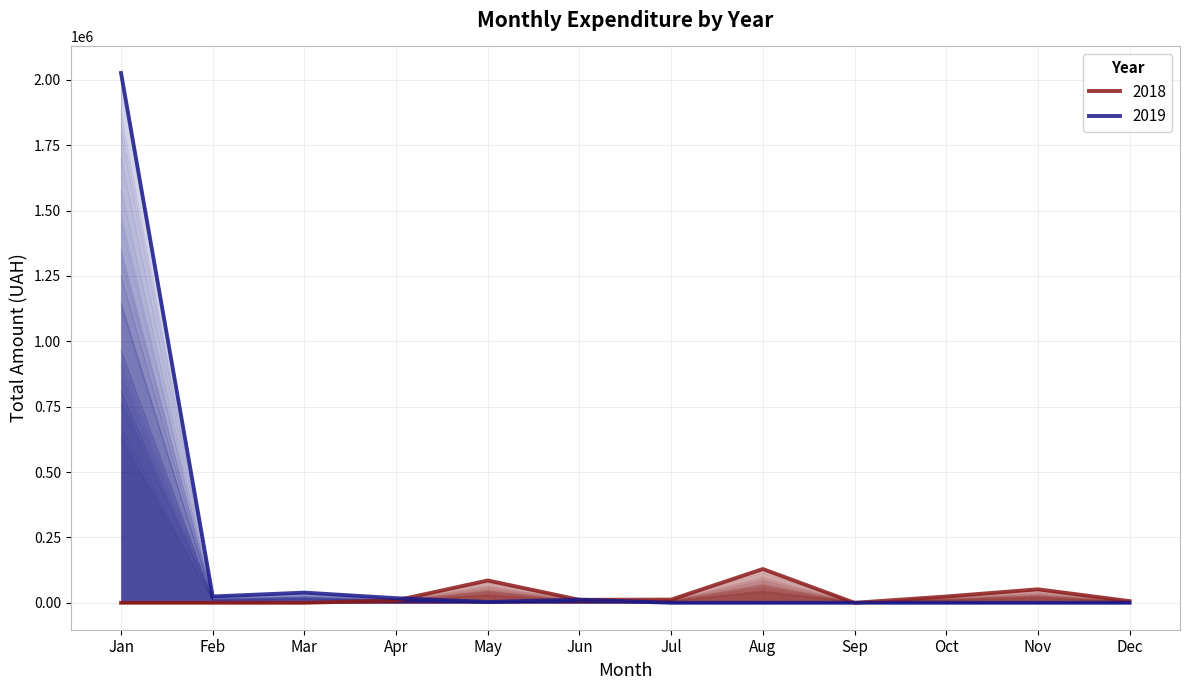

What is the minimum value shown in the chart?

423.4